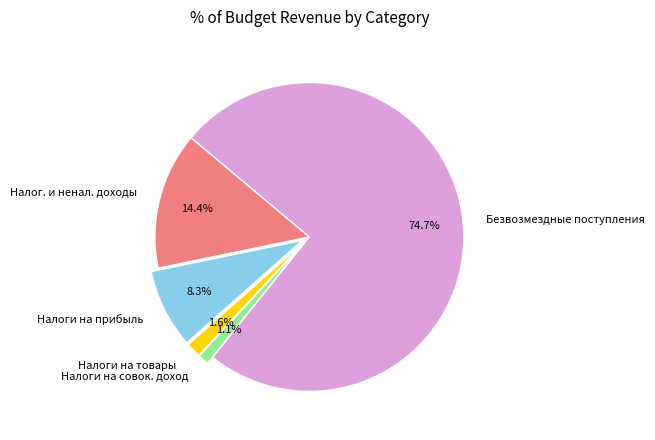

Which category has the biggest portion of the pie?

Безвозмездные поступления